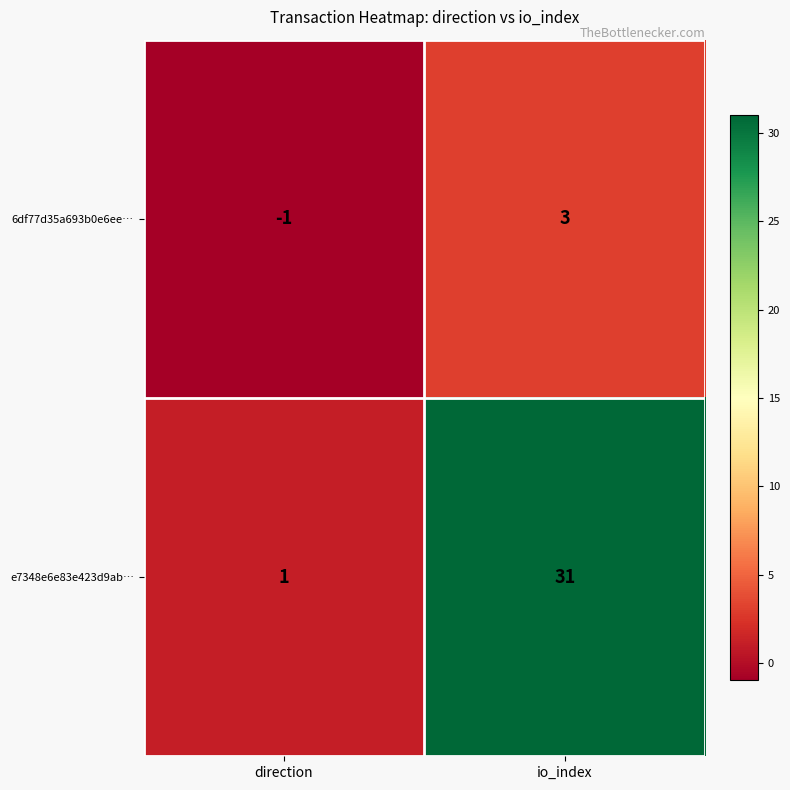

Reading left to right, what are all the values shown in this chart?

6df77d35a693b0e6ee…: direction=-1	io_index=3
e7348e6e83e423d9ab…: direction=1	io_index=31